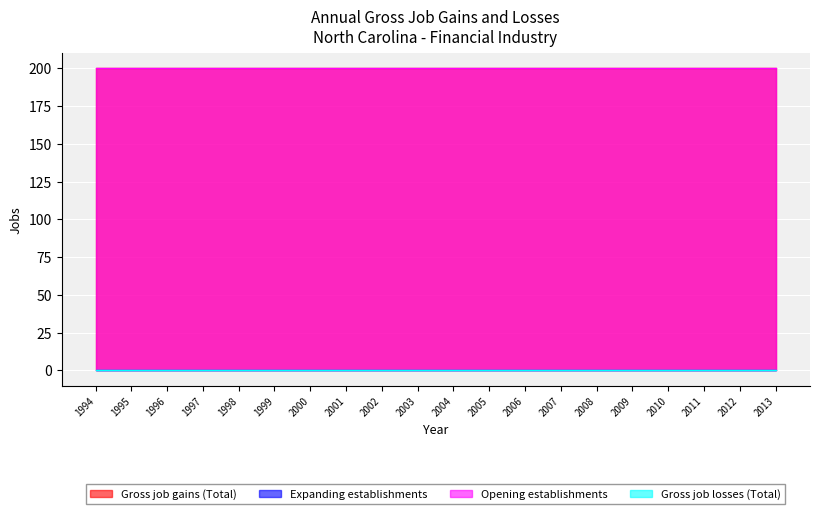

What is the difference between the highest and lowest values at 2013?

200